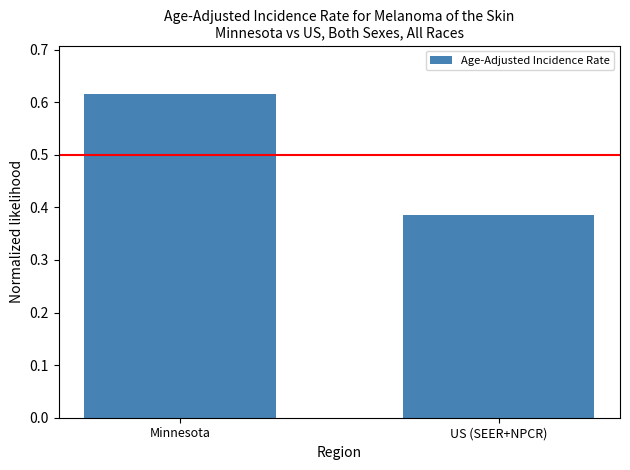

Rank the categories by value from highest to lowest.

Minnesota, US (SEER+NPCR)